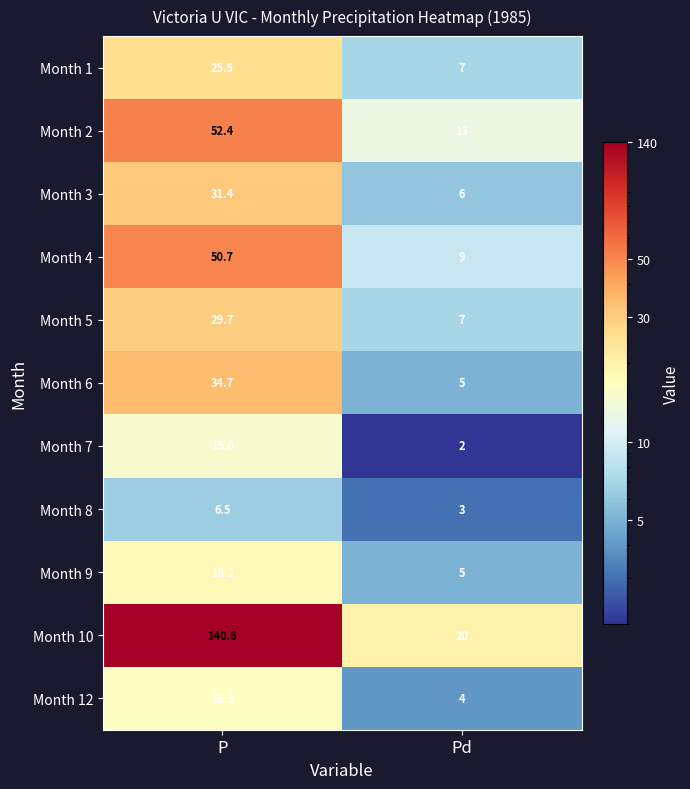

Is it true that Month 2 equals 13.0 at Pd?

True